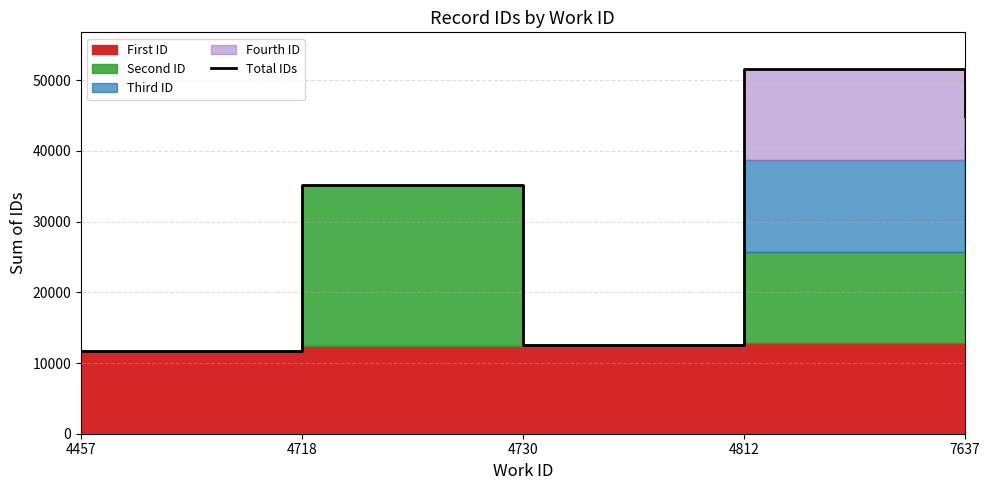

What is the change in value from 4730 to 7637?

+32506